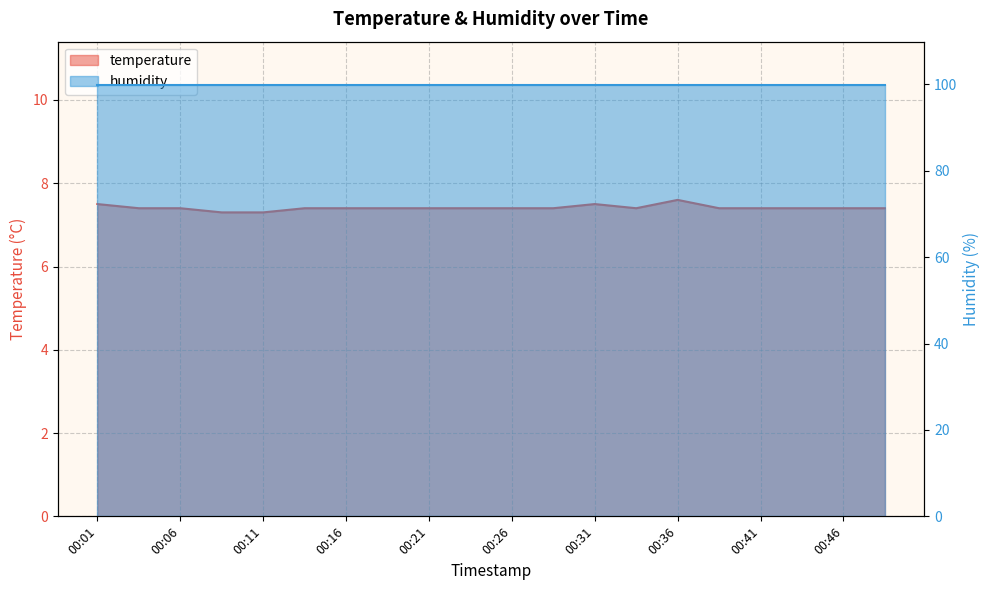

Which category has the highest value across all series?

00:36